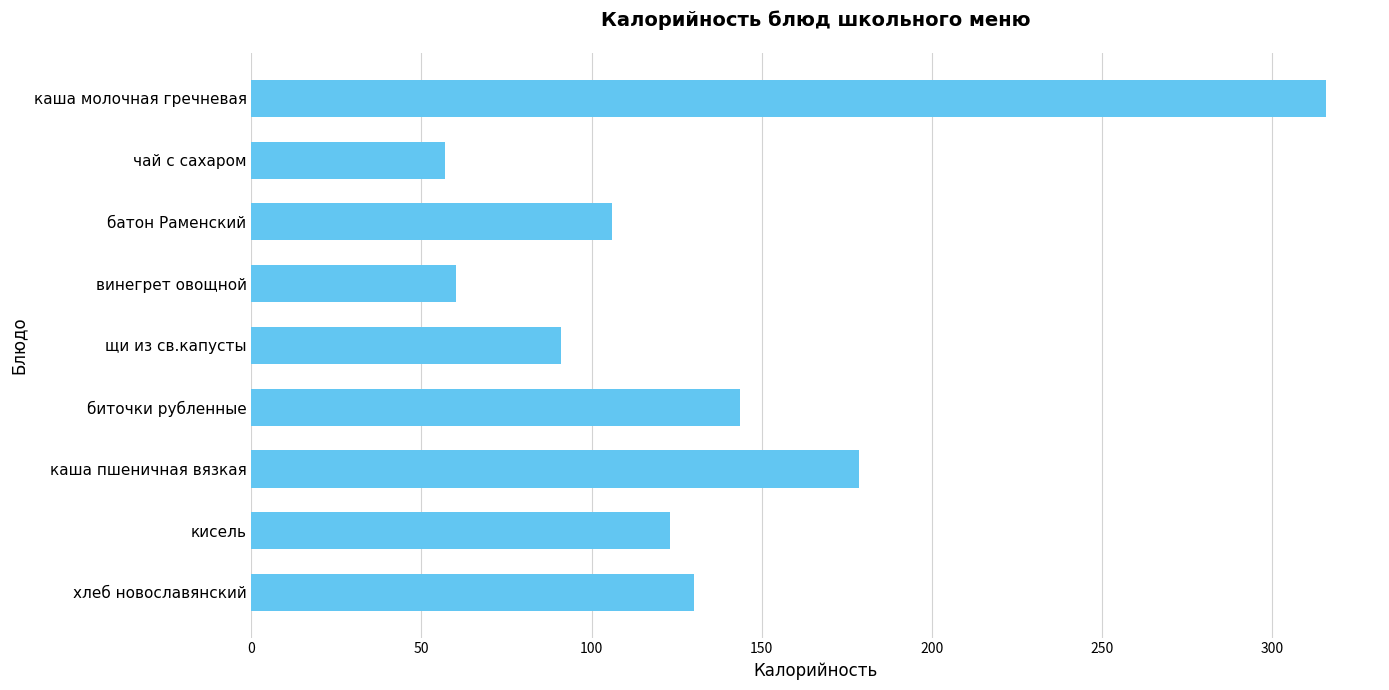

At which label is the value closest to 186?

каша пшеничная вязкая